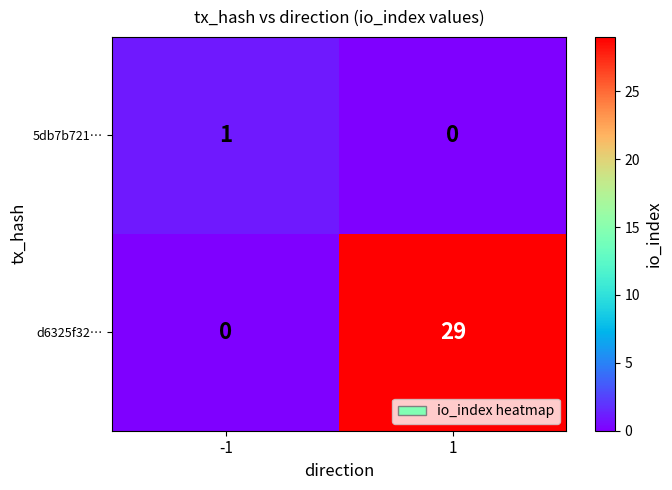

The 5db7b721… series shows 1 at -1. True or false?

True